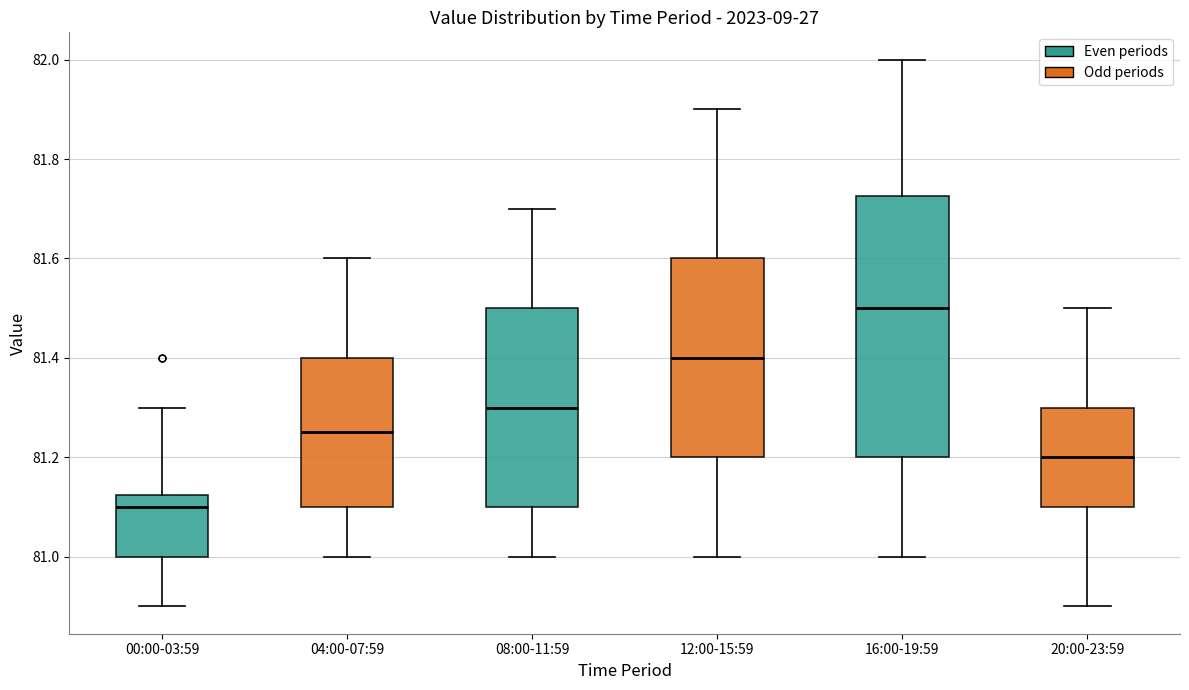

Reading left to right, transcribe this box plot: for each box, give where its median line is, the range the box spans, and where its two whiskers end, as read against the y-axis. The values are not printed on the chart, so give them approximately, as read against the axis.

00:00-03:59: median 81.10, box 81.00 to 81.12, whiskers 80.90 to 81.30
04:00-07:59: median 81.26, box 81.10 to 81.40, whiskers 81.00 to 81.60
08:00-11:59: median 81.30, box 81.10 to 81.50, whiskers 81.00 to 81.70
12:00-15:59: median 81.40, box 81.20 to 81.60, whiskers 81.00 to 81.90
16:00-19:59: median 81.50, box 81.20 to 81.72, whiskers 81.00 to 82.00
20:00-23:59: median 81.20, box 81.10 to 81.30, whiskers 80.90 to 81.50